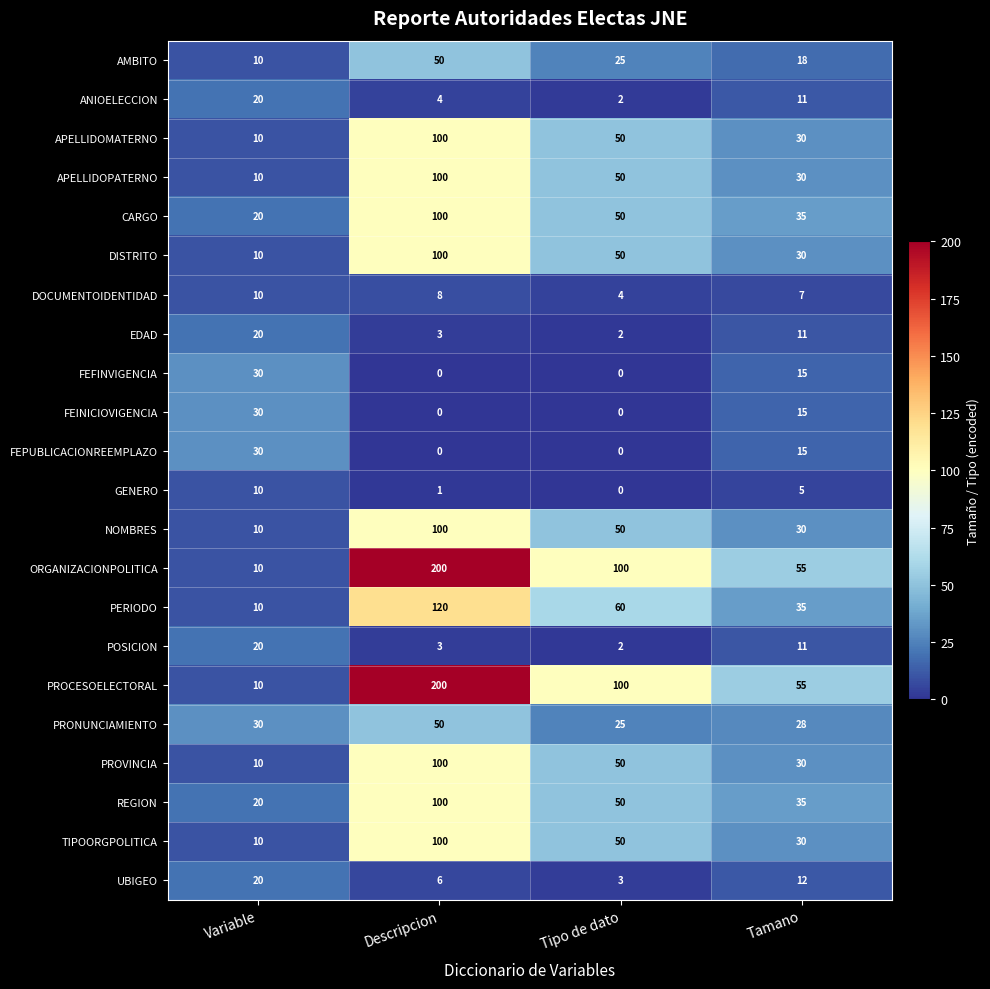

What is the total value across all series at Tipo de dato?

723